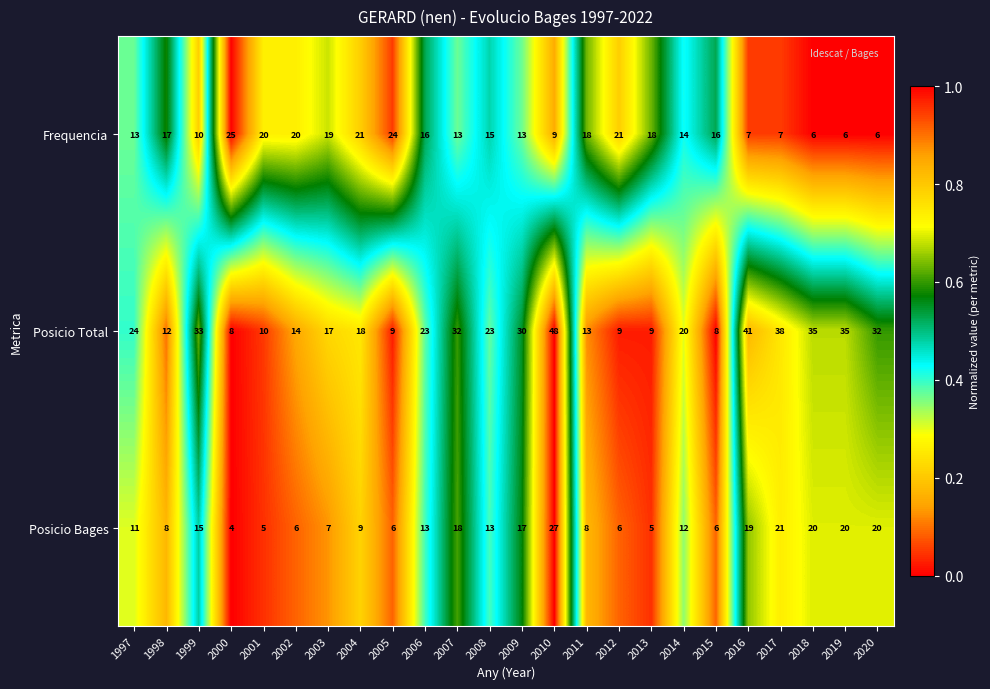

What is the sum of the Frequencia values at 2003 and 2013?

37